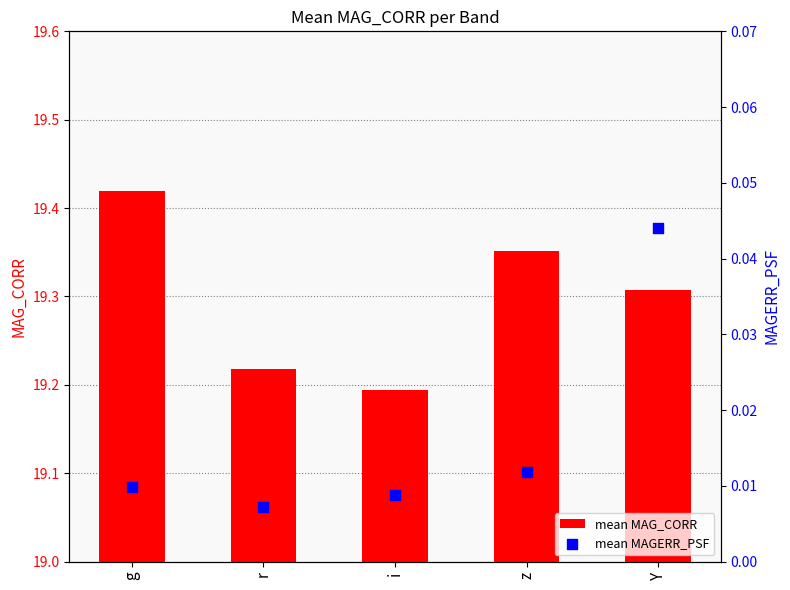

Which series reaches the maximum Y coordinate?

mean MAG_CORR